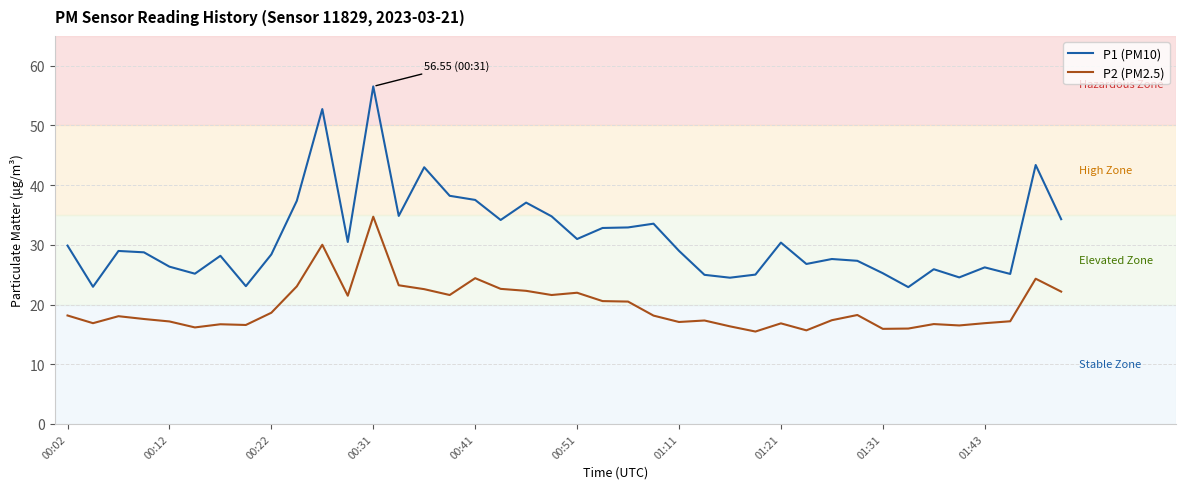

What is the minimum value shown in the chart?

15.5